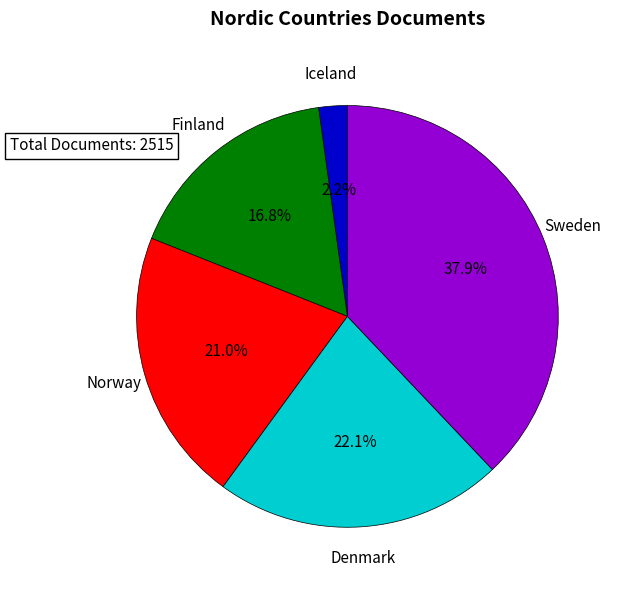

To the nearest percent, what is the difference between the largest and smallest slice percentages?

36%